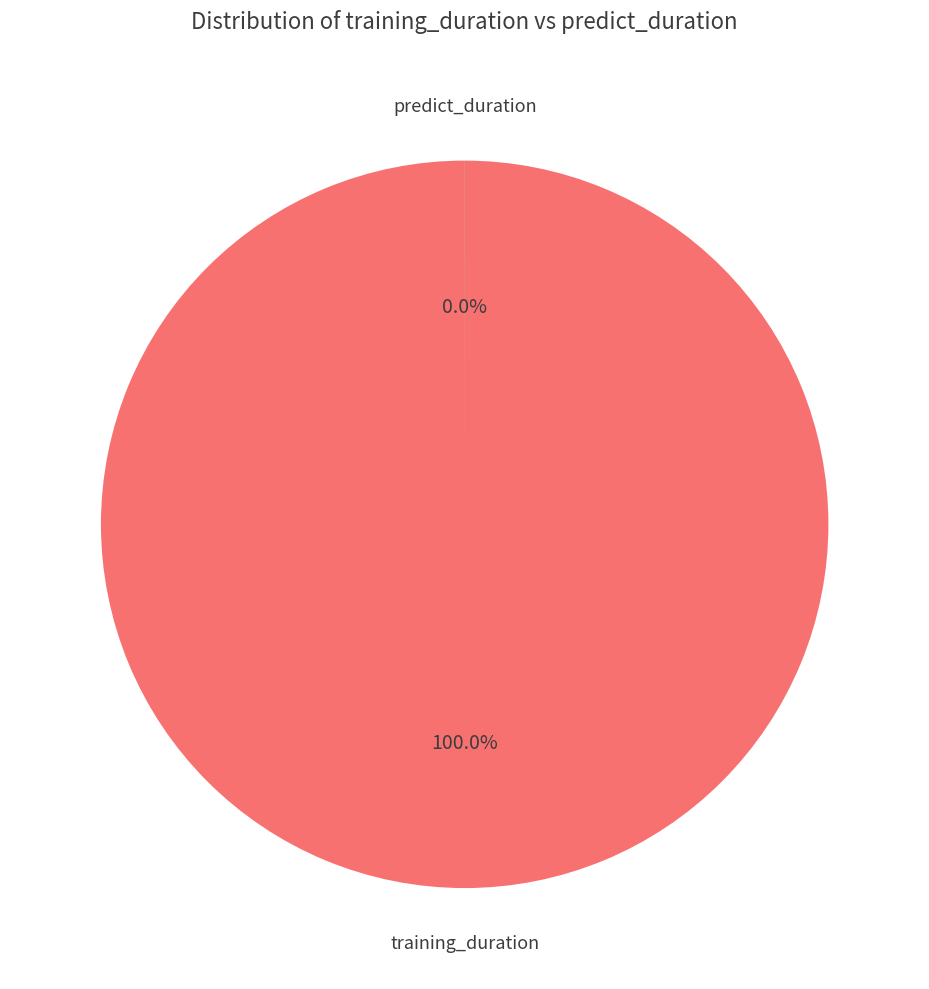

What is the smallest slice in the pie chart?

predict_duration